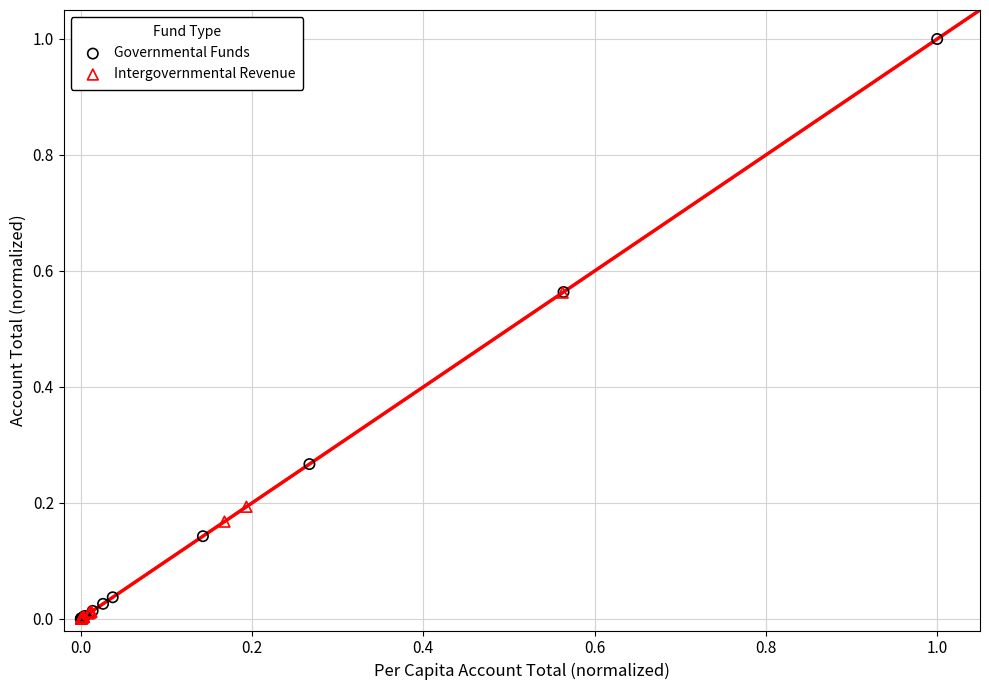

Which series has the largest Y range (max minus min)?

Governmental Funds